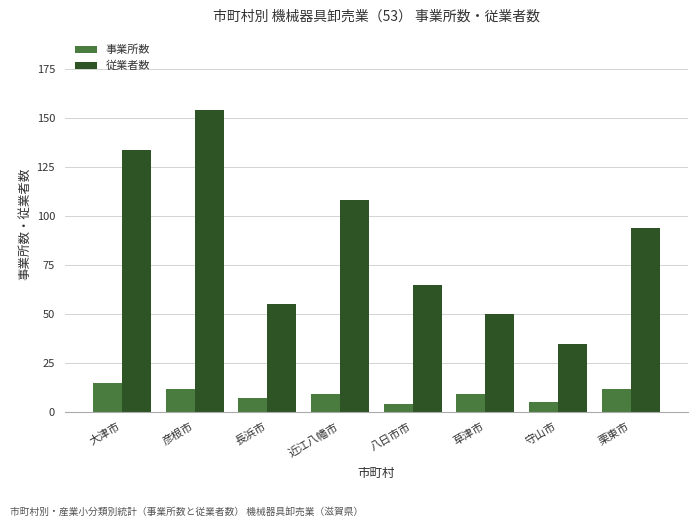

Does the chart contain any negative values?

No